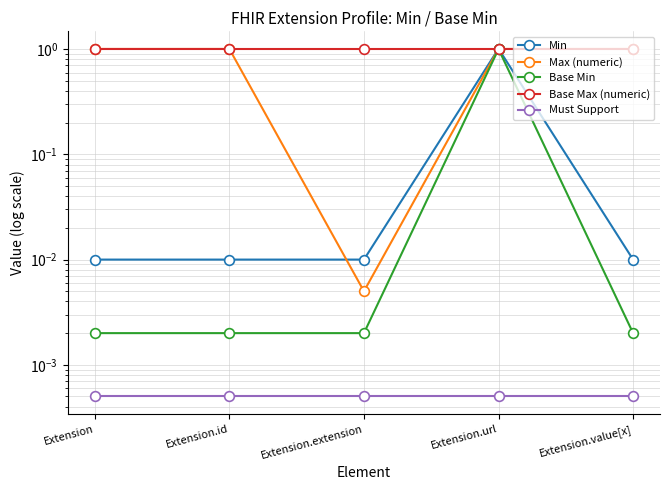

True or false: Must Support and Base Max (numeric) intersect in this chart.

False